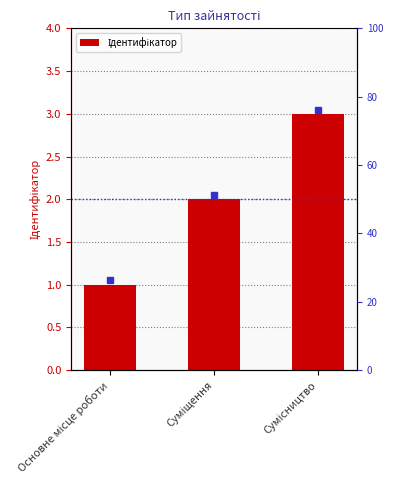

Reading left to right, transcribe all the data shown in this chart.

Основне місце роботи=1	Суміщення=2	Сумісництво=3